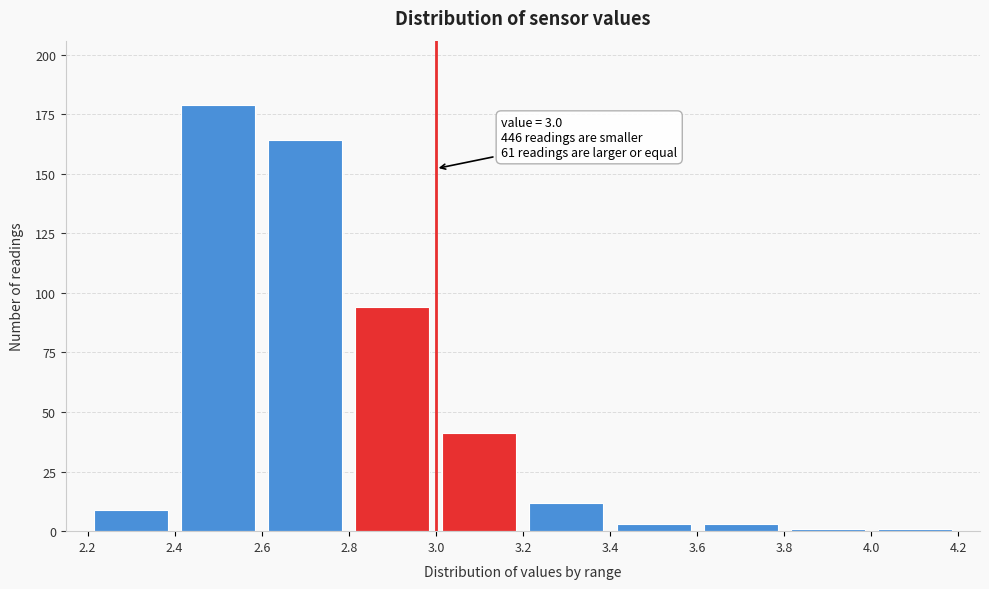

Which range on the x-axis has the tallest bar?

2.4 to 2.6